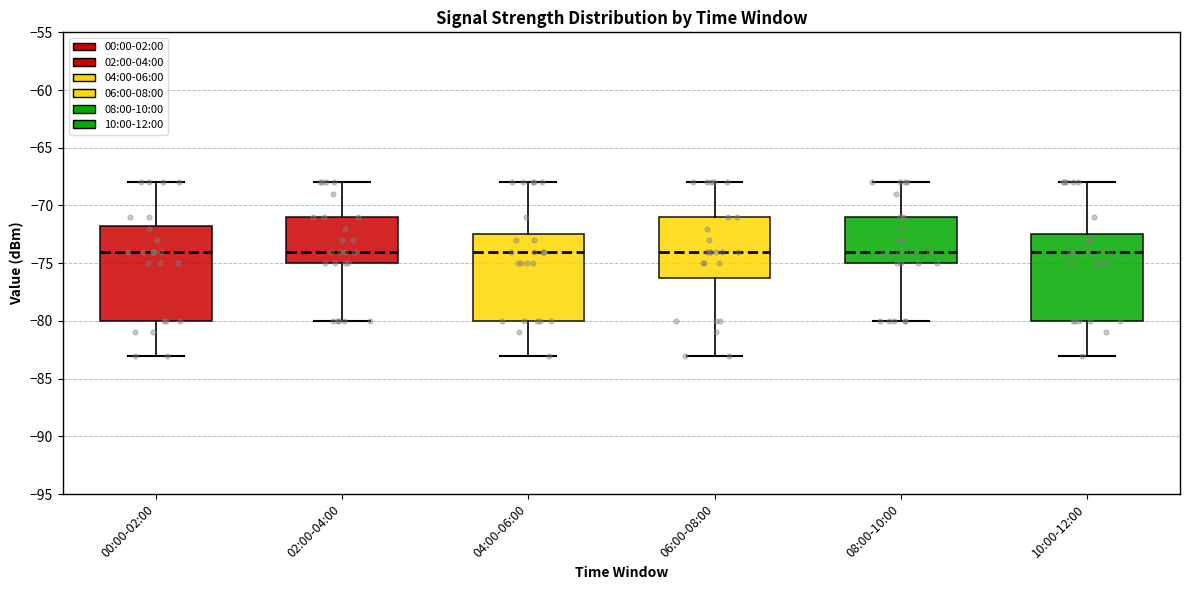

Where does the upper whisker of the box for 00:00-02:00 end on the y-axis? The values are not printed on the chart, so give them approximately, as read against the axis.

-68.0